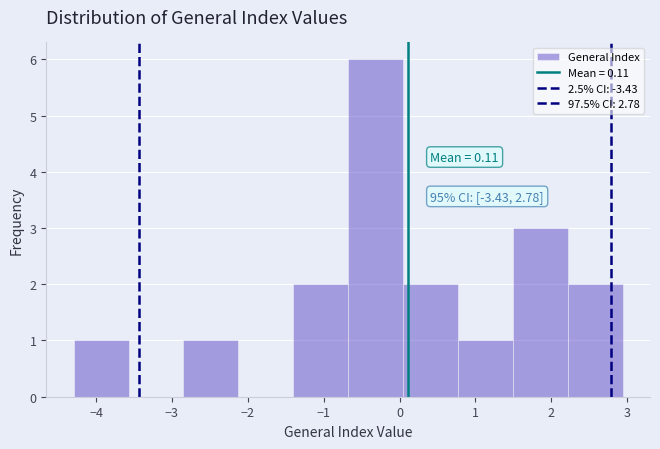

Which range on the x-axis has the tallest bar?

-0.7 to 0.0